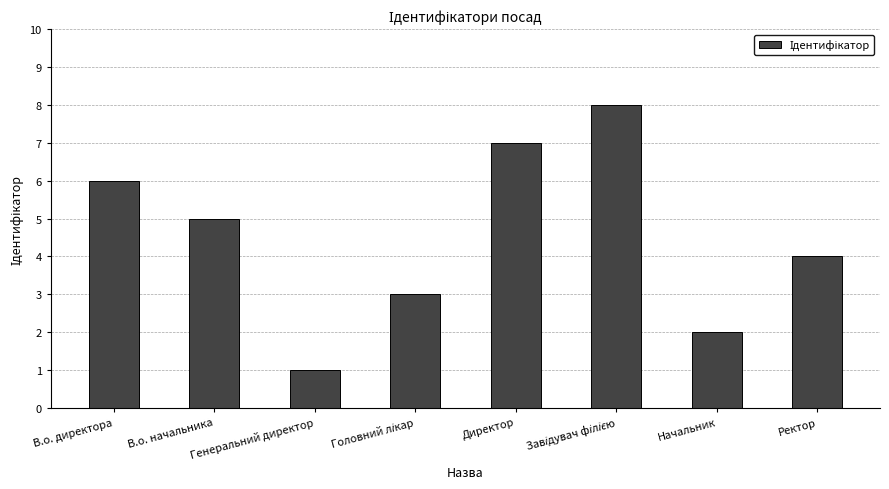

What is the change in value from Генеральний директор to Ректор?

+3